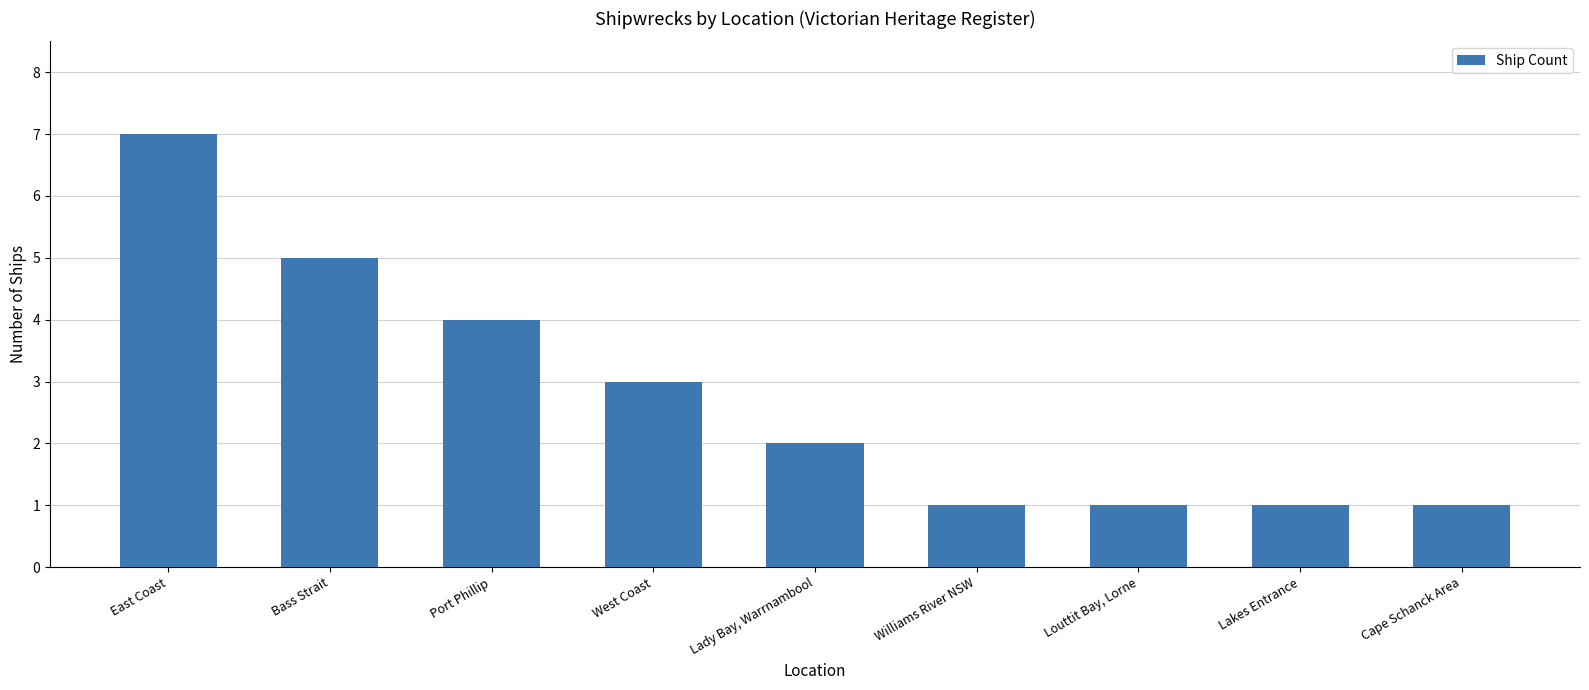

True or false: the data shows 1 at Lakes Entrance.

True